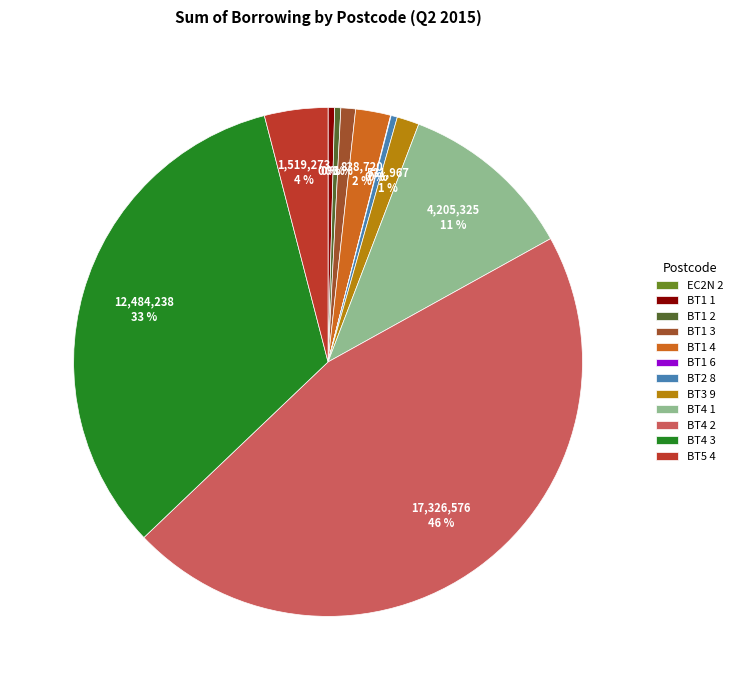

Which slice is the largest?

BT4 2